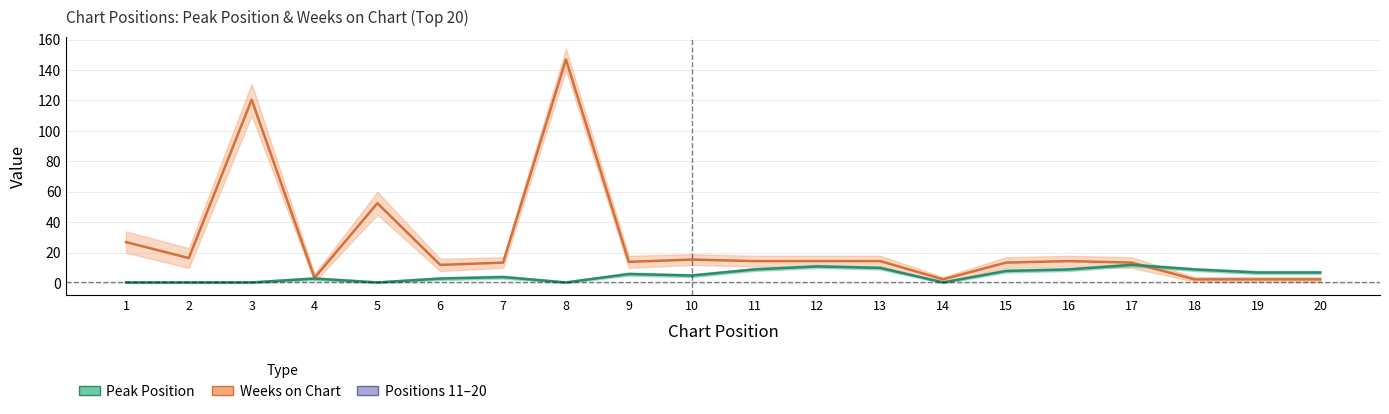

The value of Weeks on Chart at 4 is 3.5. True or false?

True